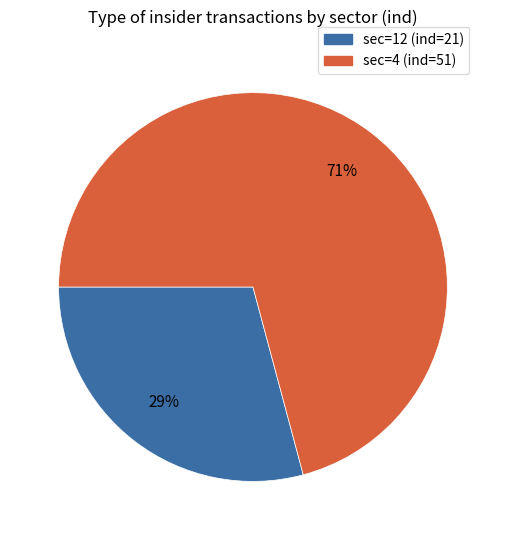

Which category accounts for the majority?

sec=4 (ind=51)